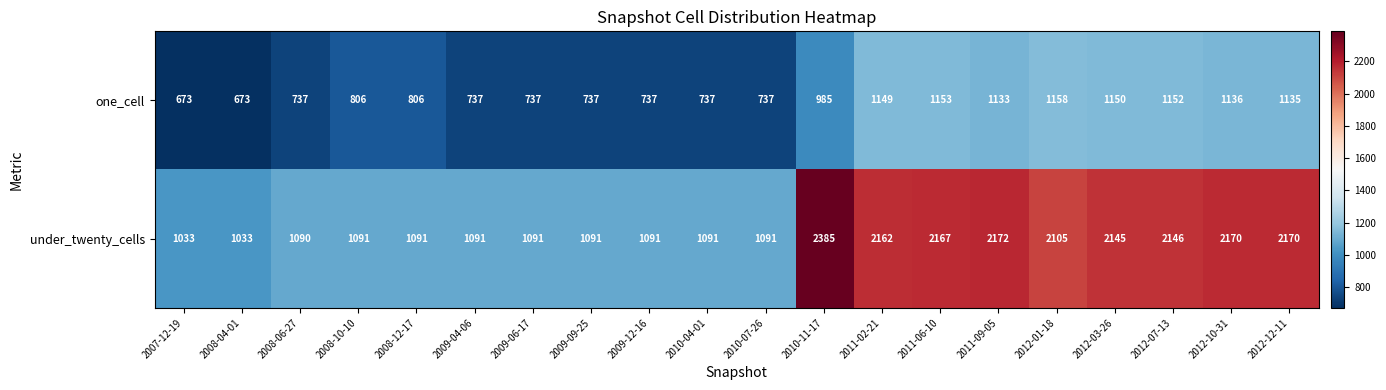

What is the greatest value displayed?

2385